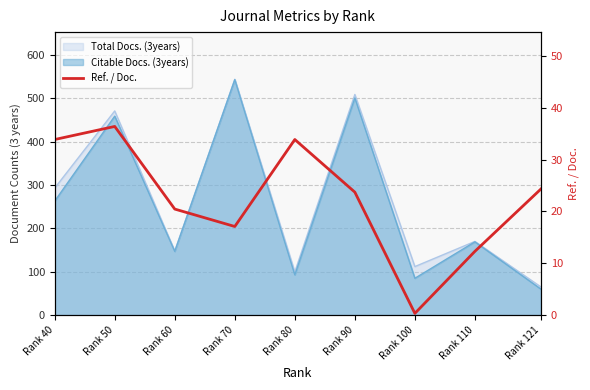

Reading right to left, list all the values displayed in this chart.

24.3	12.3	0.3	23.7	33.9	17.1	20.4	36.4	33.9